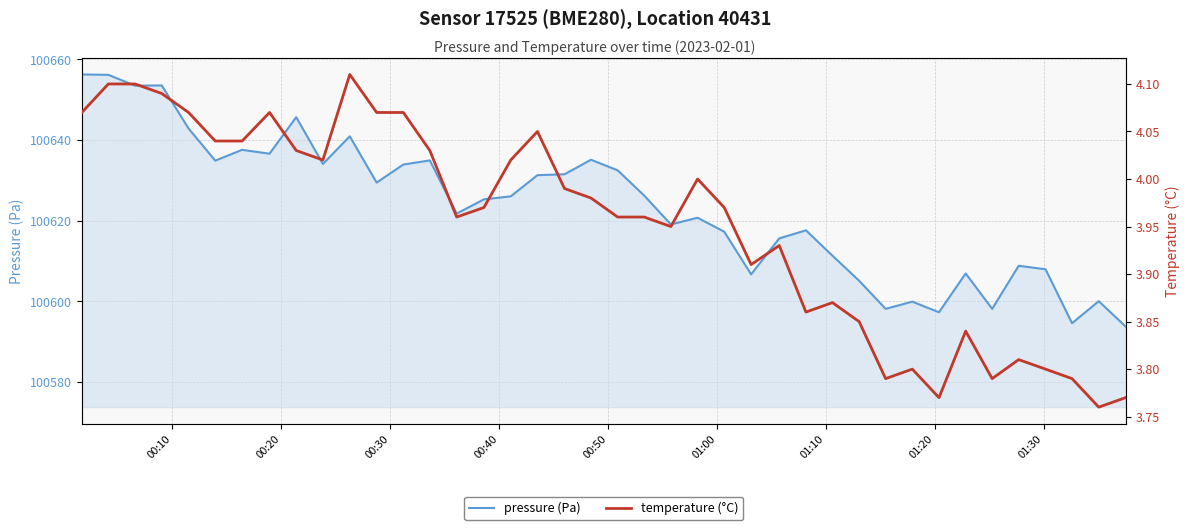

List the series in order of their overall mean, lowest first.

temperature (°C), pressure (Pa)